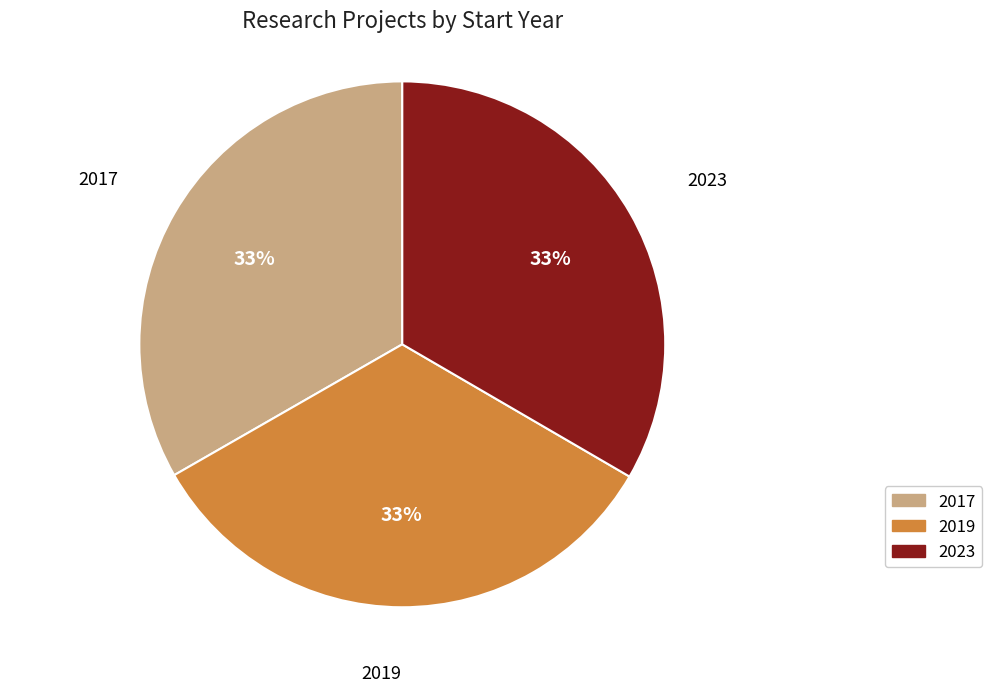

True or false: 2017 accounts for 33% of the total.

True